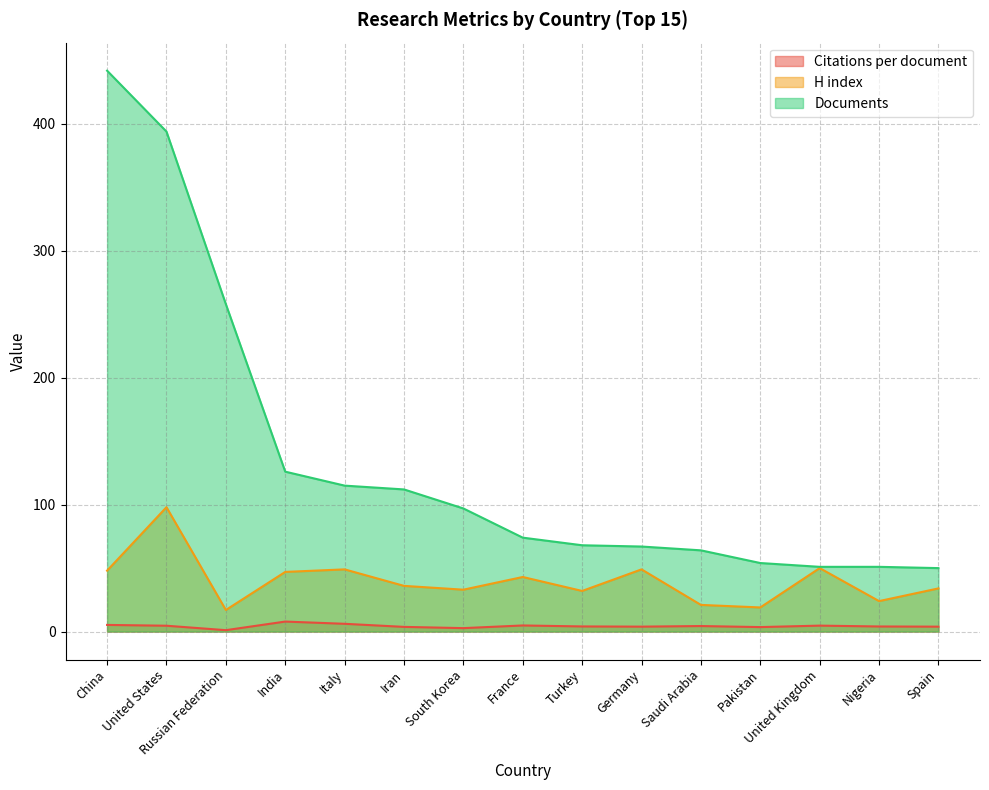

What is the label of the 11th point from the right?

Italy